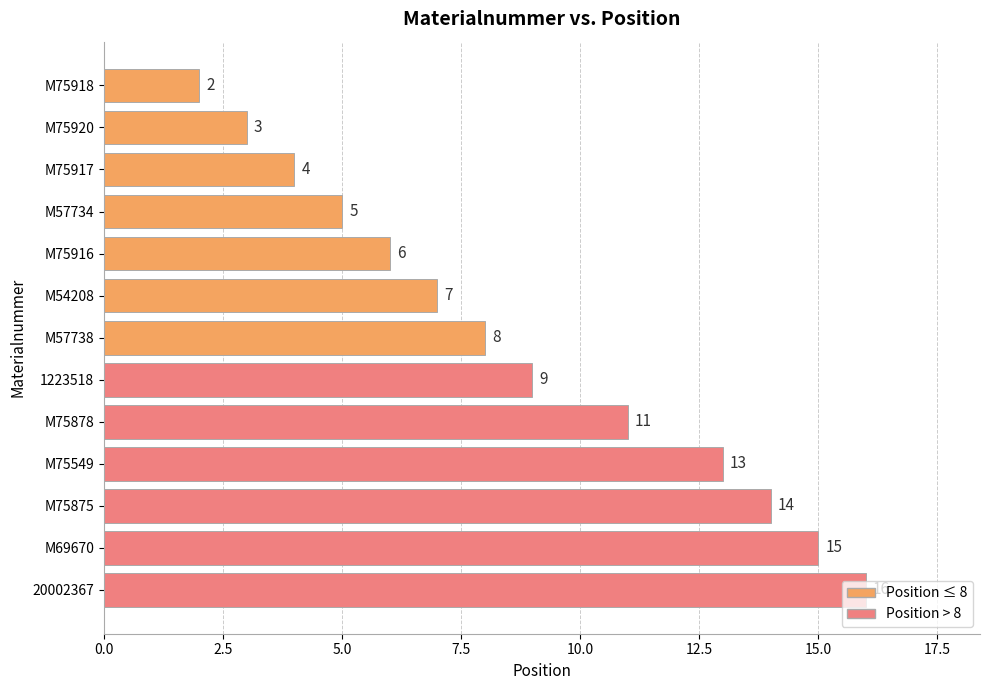

Between M57734 and M75920, which is larger?

M57734